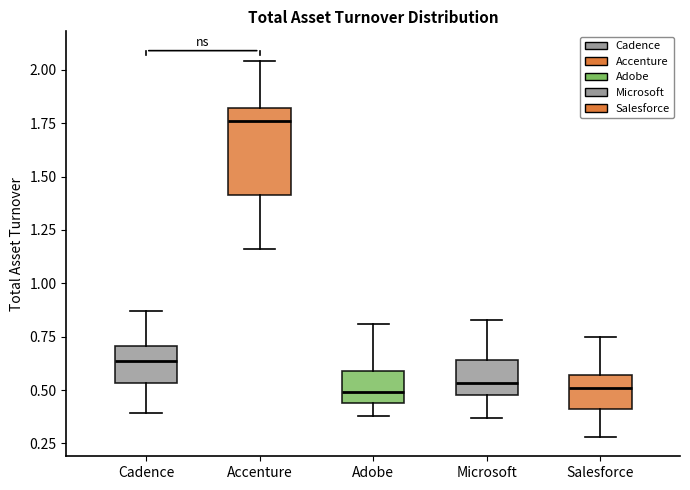

Reading left to right, read every box against the y-axis: the position of its median line, the range the box covers, and the ends of its whiskers. The values are not printed on the chart, so give them approximately, as read against the axis.

Cadence: median 0.65, box 0.55 to 0.70, whiskers 0.40 to 0.85
Accenture: median 1.75, box 1.40 to 1.80, whiskers 1.15 to 2.05
Adobe: median 0.50, box 0.45 to 0.60, whiskers 0.40 to 0.80
Microsoft: median 0.55, box 0.50 to 0.65, whiskers 0.35 to 0.85
Salesforce: median 0.50, box 0.40 to 0.55, whiskers 0.30 to 0.75